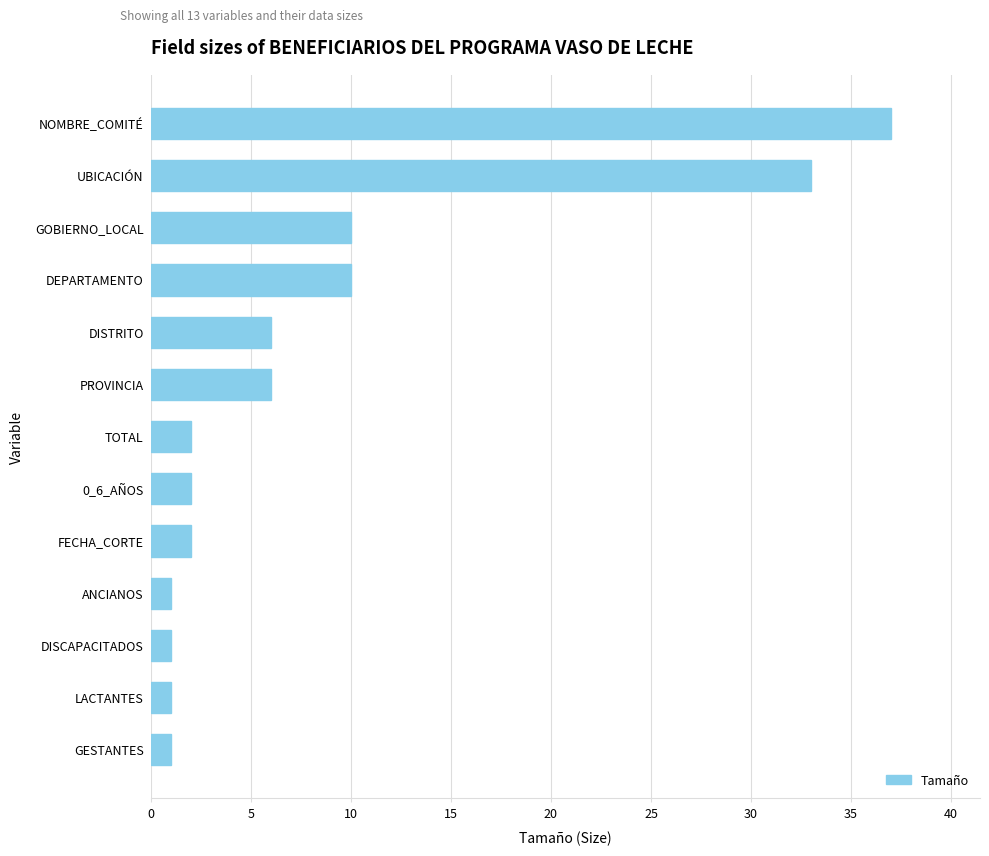

Which label corresponds to the largest value in the chart?

NOMBRE_COMITÉ